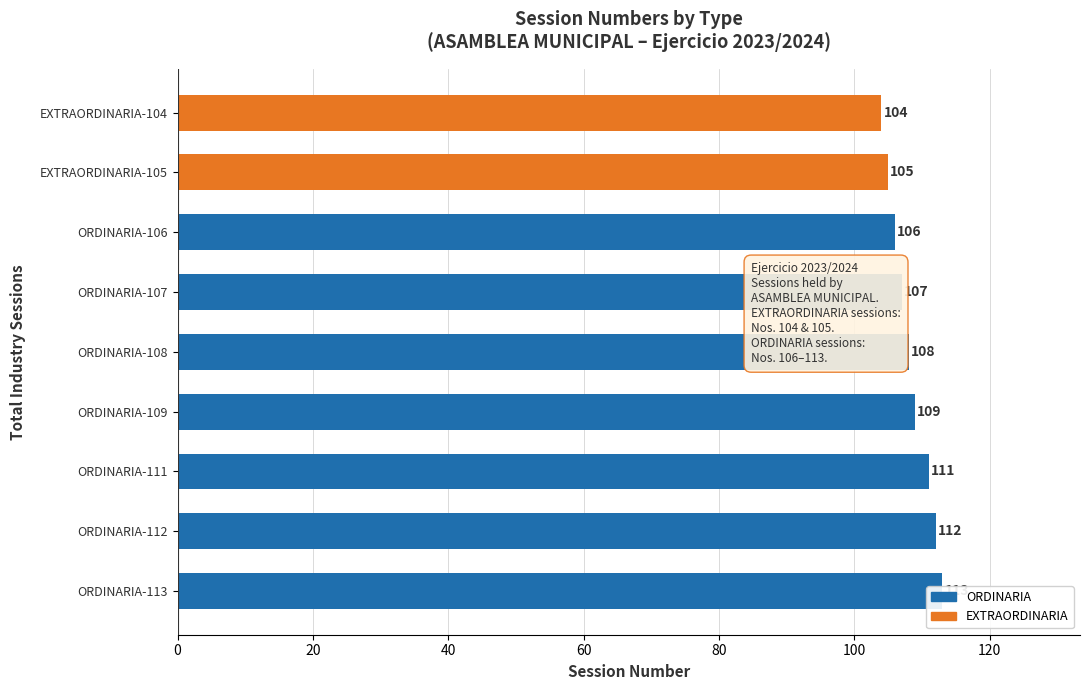

True or false: the data shows 182 at ORDINARIA-113.

False